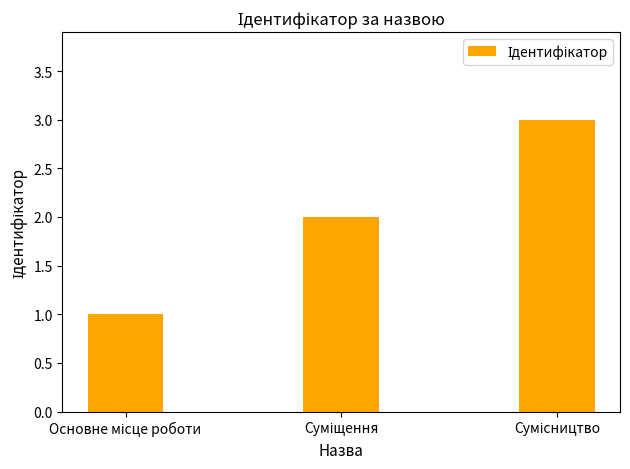

How many distinct data groups are displayed?

1